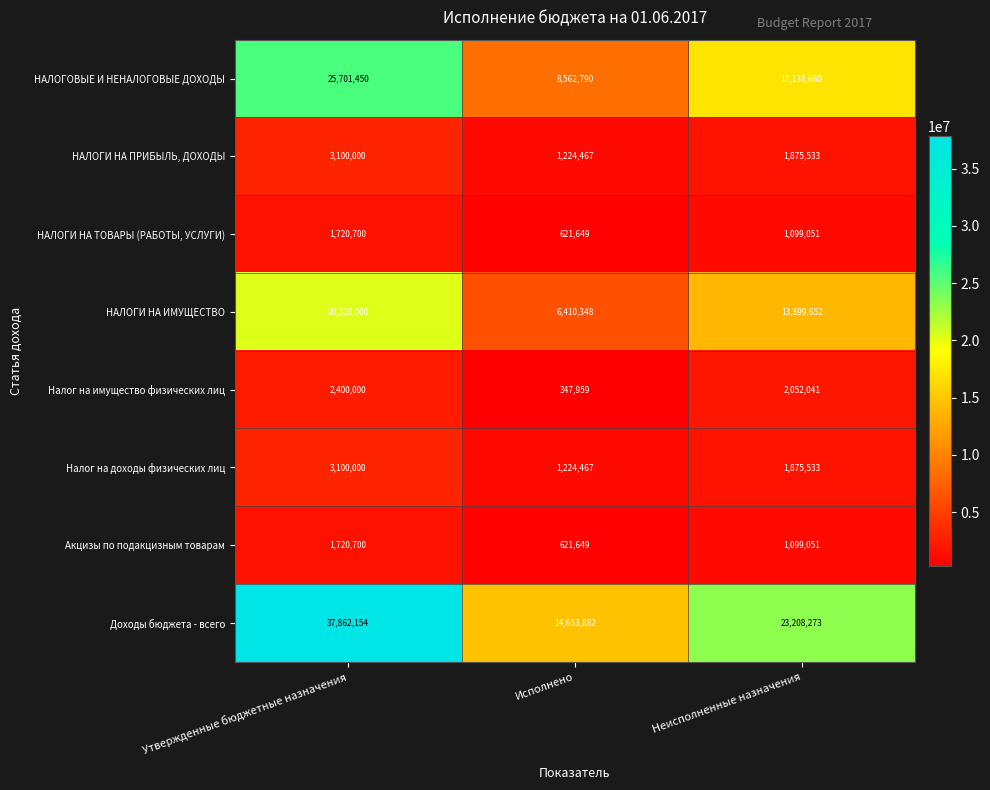

The value of Доходы бюджета - всего at Утвержденные бюджетные назначения is 13570374. True or false?

False